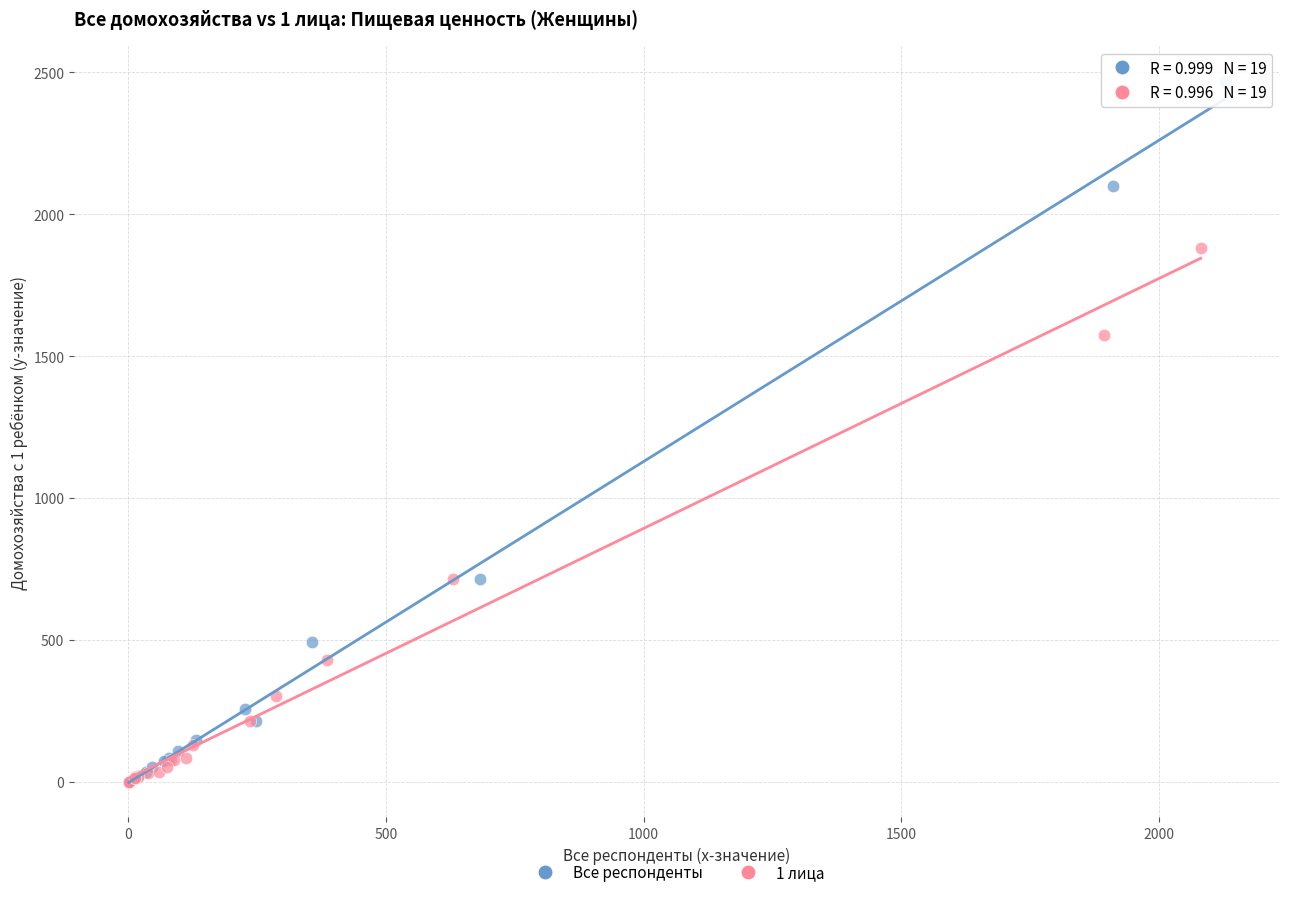

Which series reaches the maximum Y coordinate?

Все респонденты